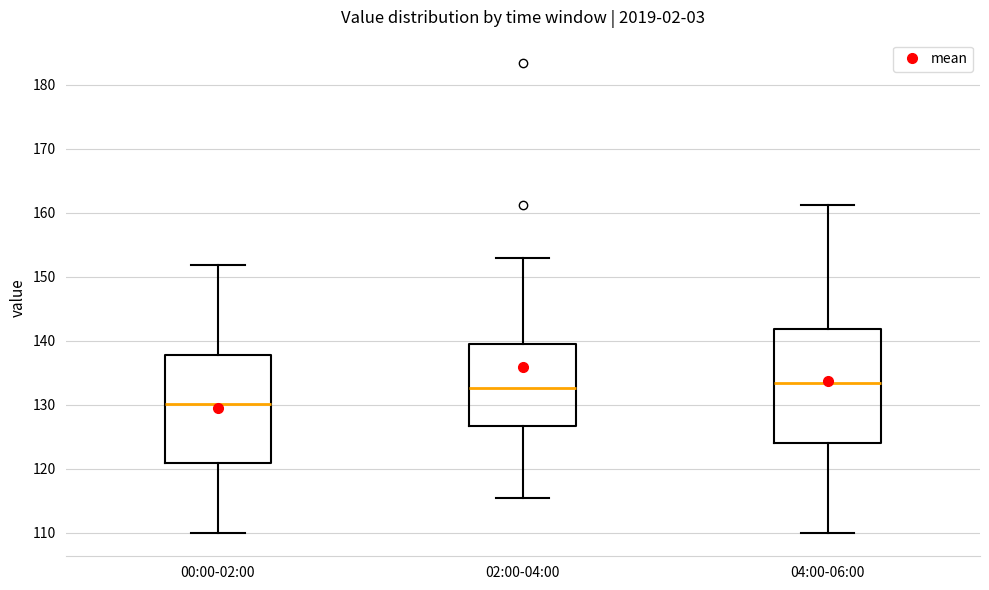

Reading left to right, read every box against the y-axis: the position of its median line, the range the box covers, and the ends of its whiskers. The values are not printed on the chart, so give them approximately, as read against the axis.

00:00-02:00: median 130, box 121 to 138, whiskers 110 to 152
02:00-04:00: median 133, box 127 to 139, whiskers 115 to 153
04:00-06:00: median 133, box 124 to 142, whiskers 110 to 161